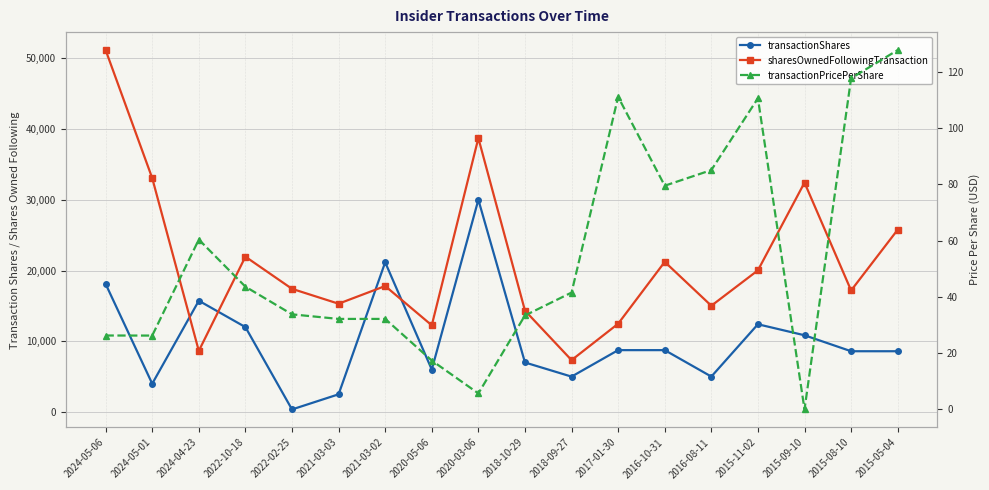

Rank the categories by transactionShares value from lowest to highest.

2022-02-25, 2021-03-03, 2024-05-01, 2018-09-27, 2016-08-11, 2020-05-06, 2018-10-29, 2015-05-04, 2015-08-10, 2017-01-30, 2016-10-31, 2015-09-10, 2022-10-18, 2015-11-02, 2024-04-23, 2024-05-06, 2021-03-02, 2020-03-06